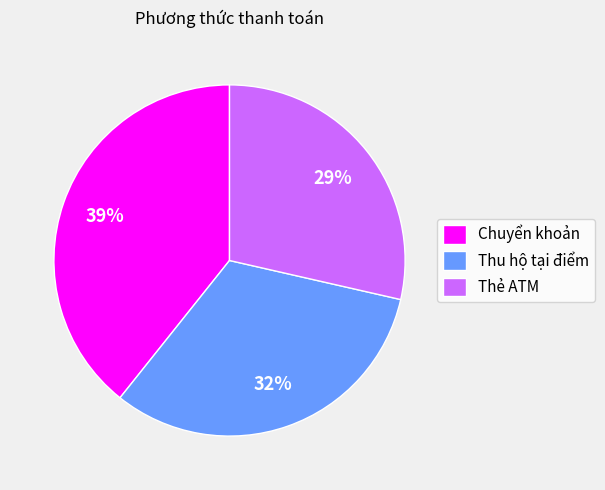

Do Chuyển khoản and Thẻ ATM together represent more than half of the pie?

Yes